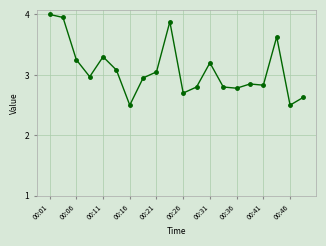

What is the smallest value displayed?

2.5